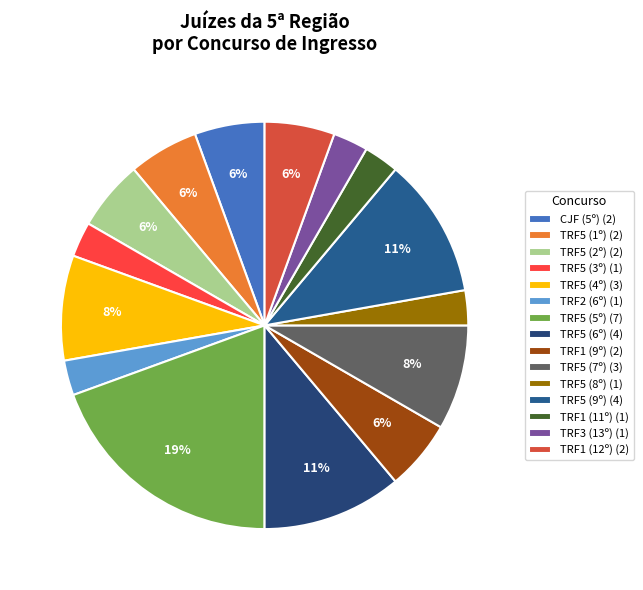

Is there a majority slice in this chart?

No